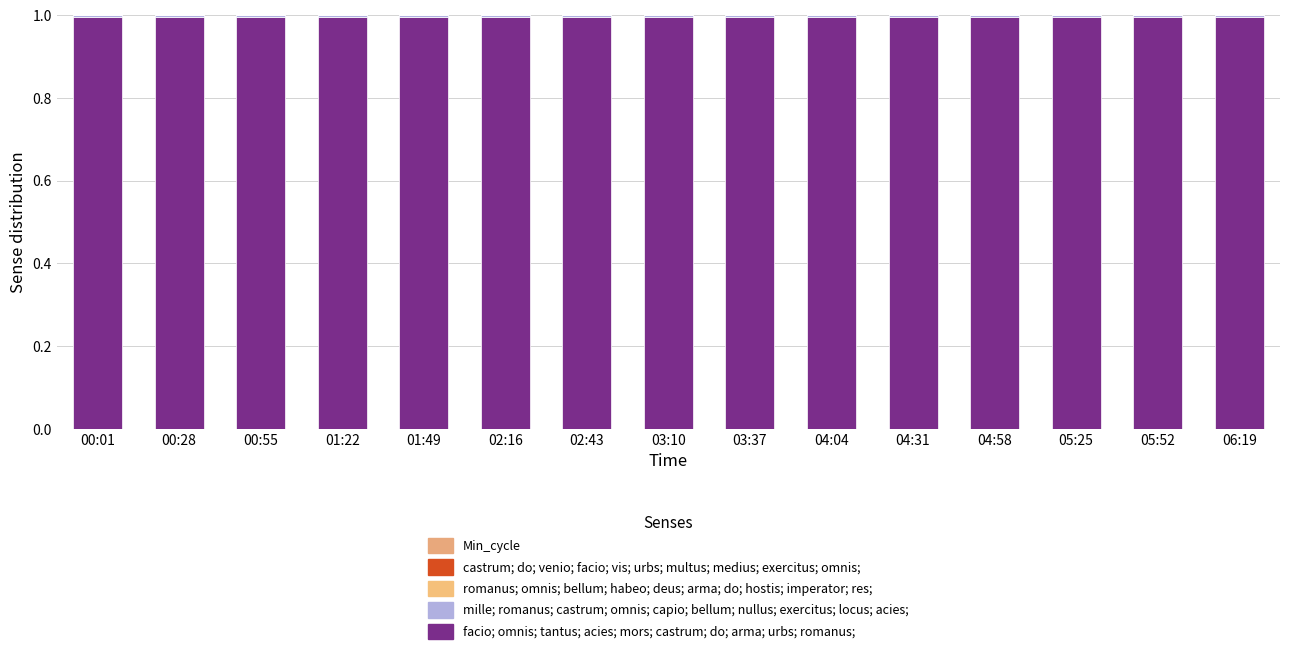

Which series has the largest range (max minus min)?

mille; romanus; castrum; omnis; capio; bellum; nullus; exercitus; locus; acies;